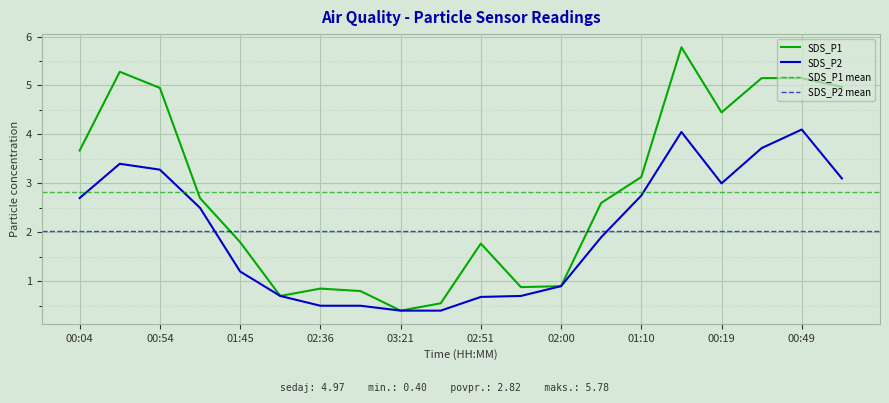

Is it true that SDS_P1 equals 5.0 at 01:00?

True